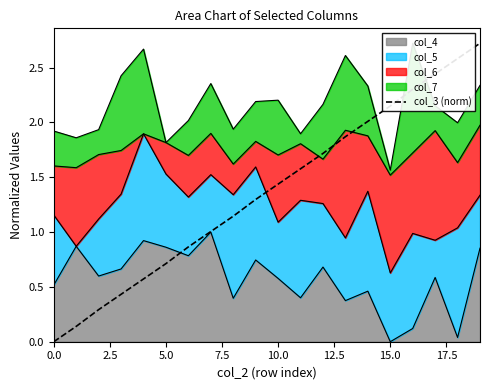

Which label corresponds to the largest value in the chart?

19